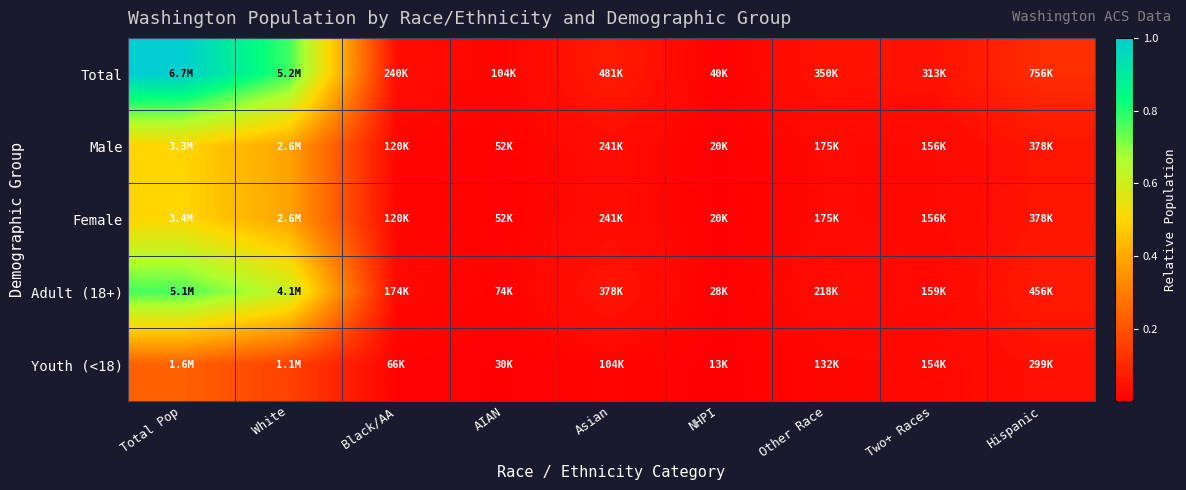

Reading right to left, what are all the values shown in this chart?

Total: Hispanic=0.1	Two+ Races=0.0	Other Race=0.1	NHPI=0.0	Asian=0.1	AIAN=0.0	Black/AA=0.0	White=0.8	Total Pop=1.0
Male: Hispanic=0.1	Two+ Races=0.0	Other Race=0.0	NHPI=0.0	Asian=0.0	AIAN=0.0	Black/AA=0.0	White=0.4	Total Pop=0.5
Female: Hispanic=0.1	Two+ Races=0.0	Other Race=0.0	NHPI=0.0	Asian=0.0	AIAN=0.0	Black/AA=0.0	White=0.4	Total Pop=0.5
Adult (18+): Hispanic=0.1	Two+ Races=0.0	Other Race=0.0	NHPI=0.0	Asian=0.1	AIAN=0.0	Black/AA=0.0	White=0.6	Total Pop=0.8
Youth (<18): Hispanic=0.0	Two+ Races=0.0	Other Race=0.0	NHPI=0.0	Asian=0.0	AIAN=0.0	Black/AA=0.0	White=0.2	Total Pop=0.2